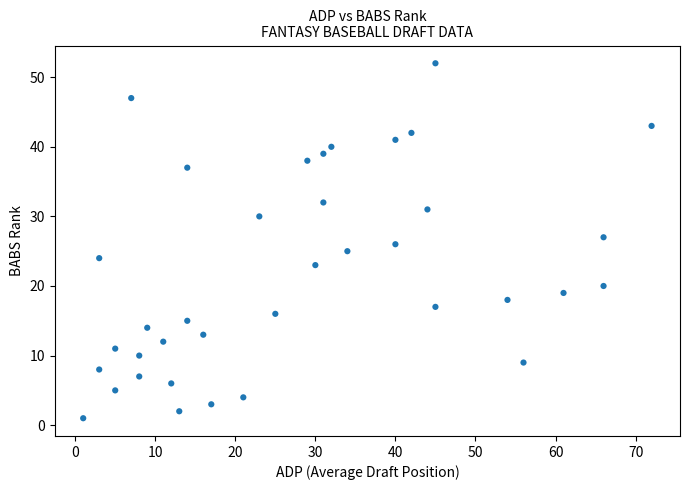

What is the range of Y values (max minus min)?

51